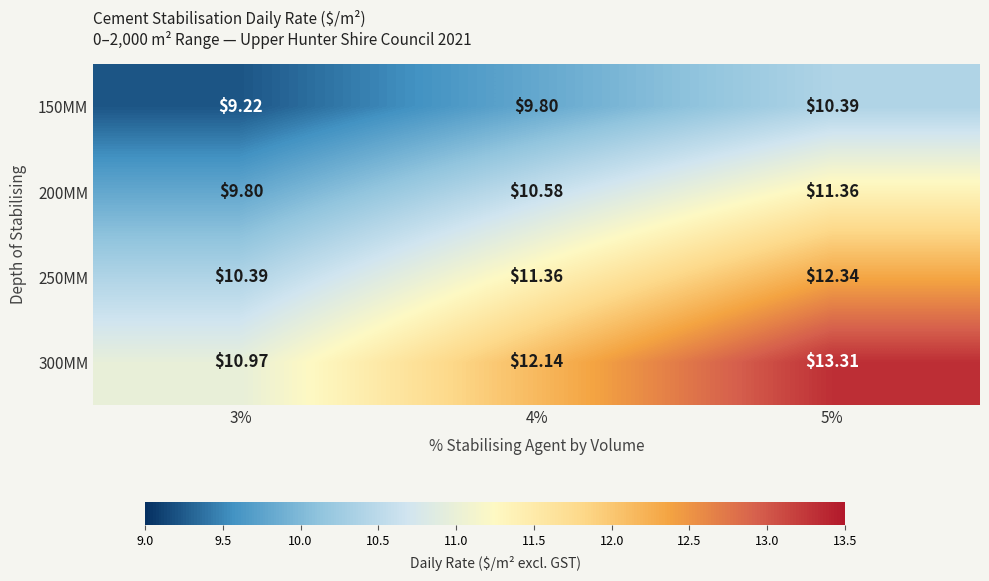

At how many categories does at least one series exceed 10?

3